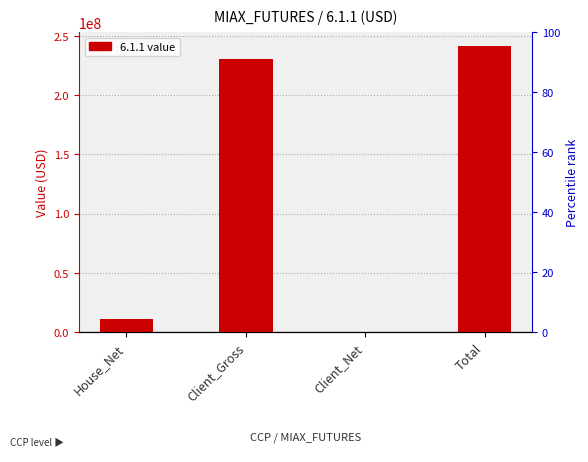

Reading left to right, what are all the values shown in this chart?

House_Net=10780529.2	Client_Gross=230451039.5	Client_Net=0.0	Total=241231568.8